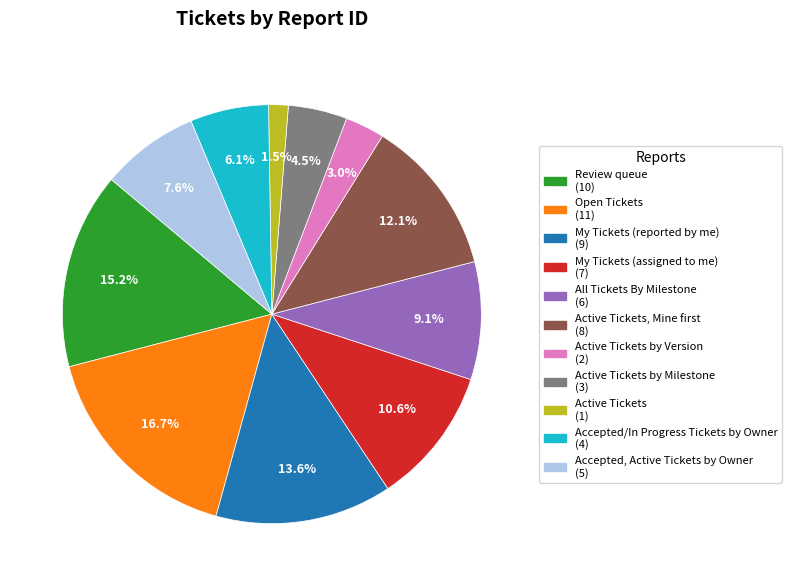

Does any single category account for the majority?

No